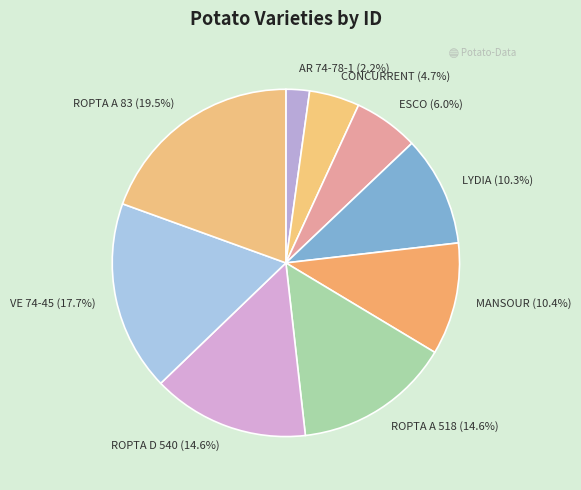

What percentage do ROPTA A 83 (19.5%) and CONCURRENT (4.7%) together represent?

24.2%